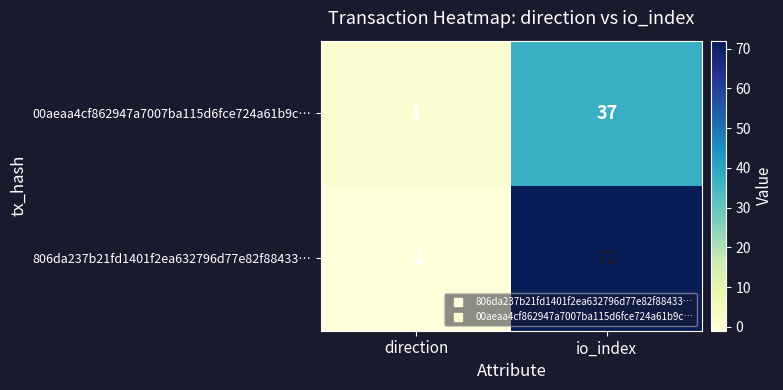

At how many categories does at least one series exceed 33?

1